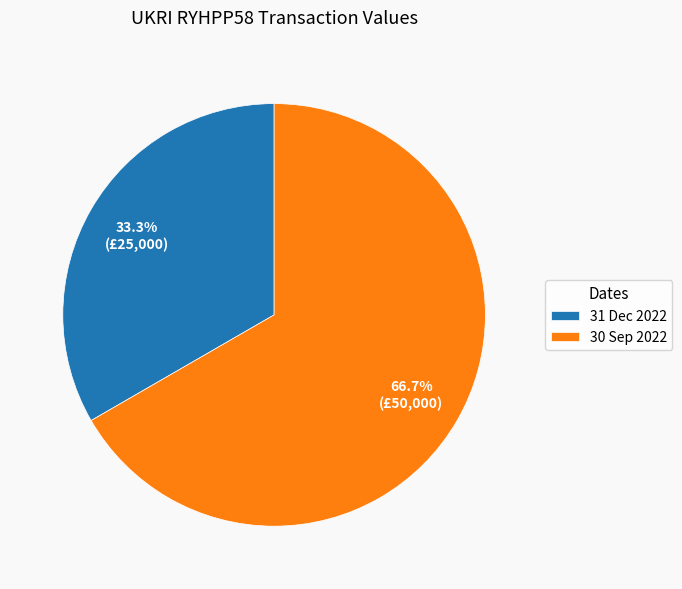

Is there any slice that represents more than half of the pie?

Yes